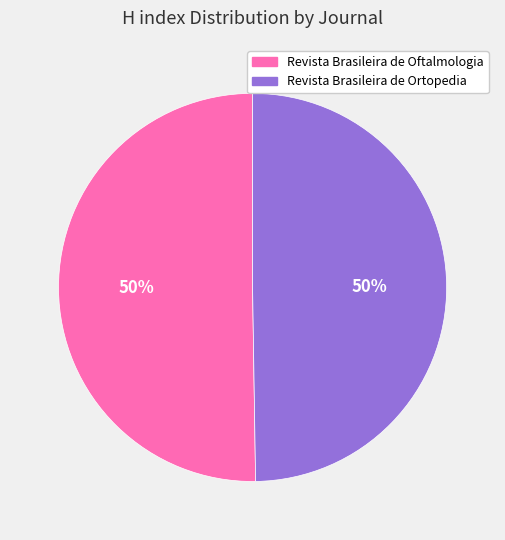

True or false: Revista Brasileira de Oftalmologia accounts for 62% of the total.

False